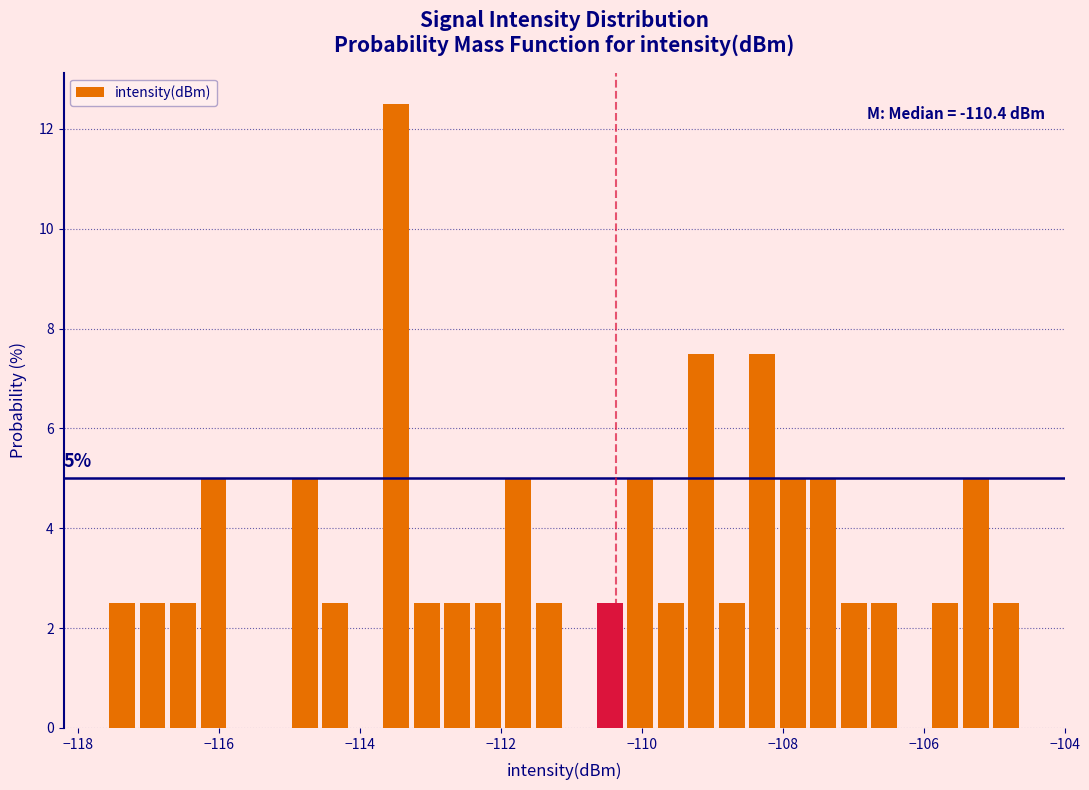

Read against the x-axis, roughly where is the centre of the tallest bar?

-113.4